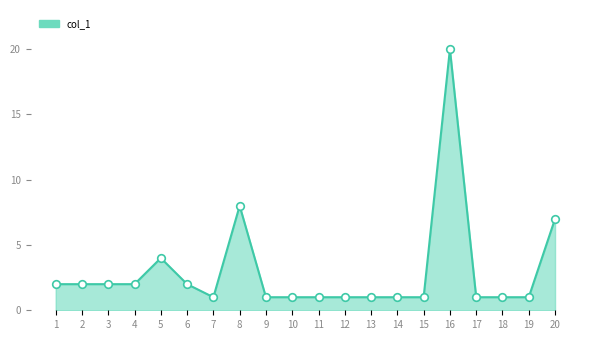

What is the maximum value shown in the chart?

20